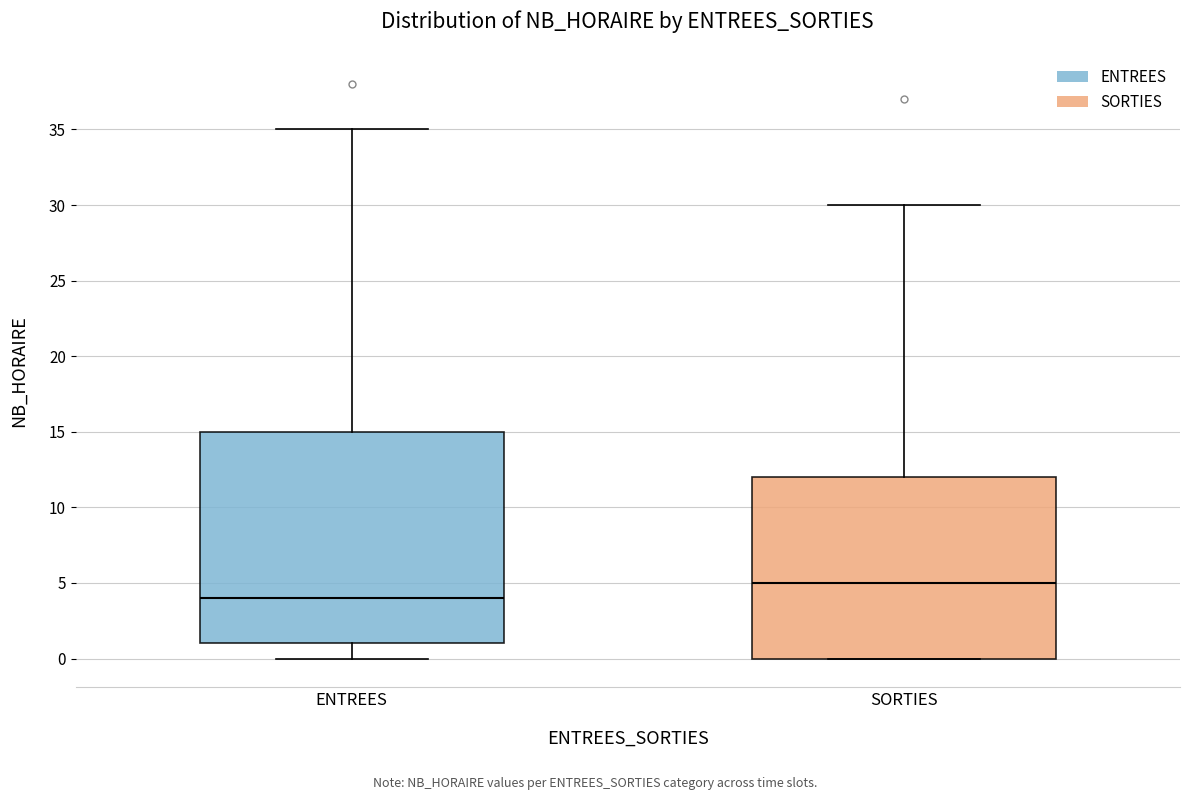

Where is the upper edge of the box for ENTREES on the y-axis? The values are not printed on the chart, so give them approximately, as read against the axis.

15